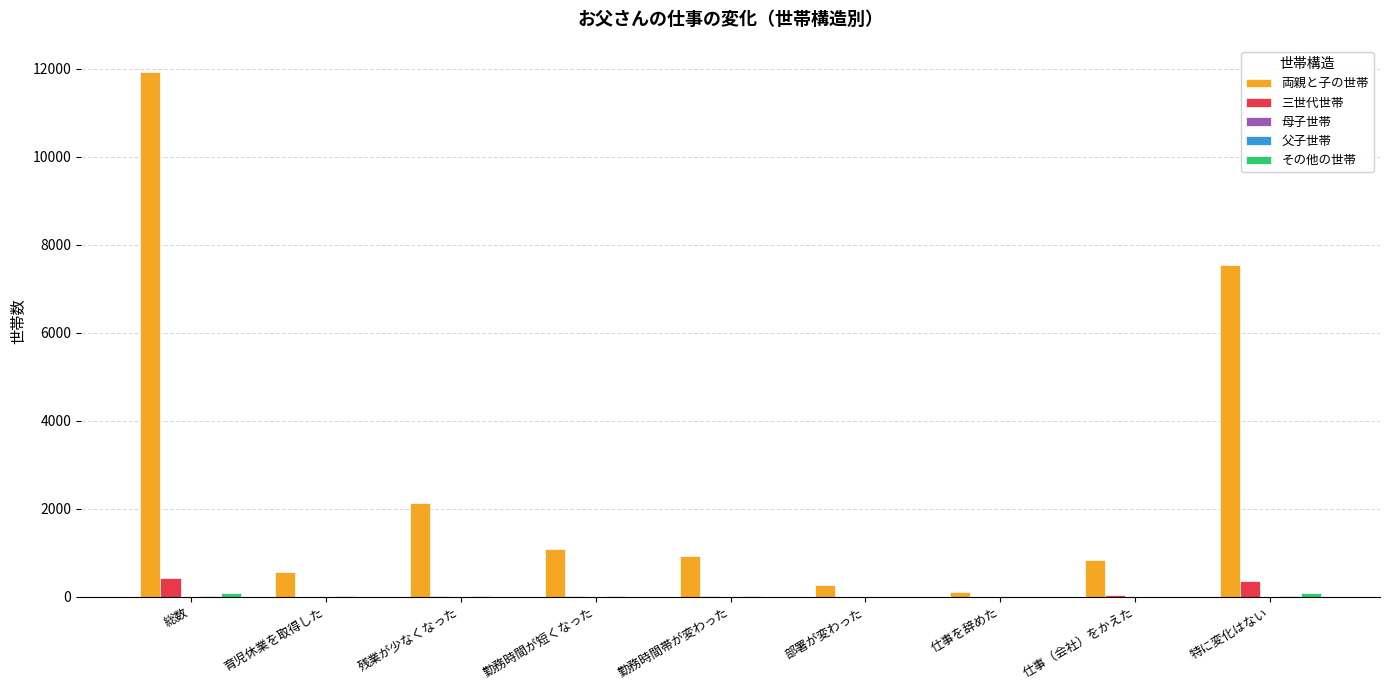

Which label corresponds to the largest value in the chart?

総数